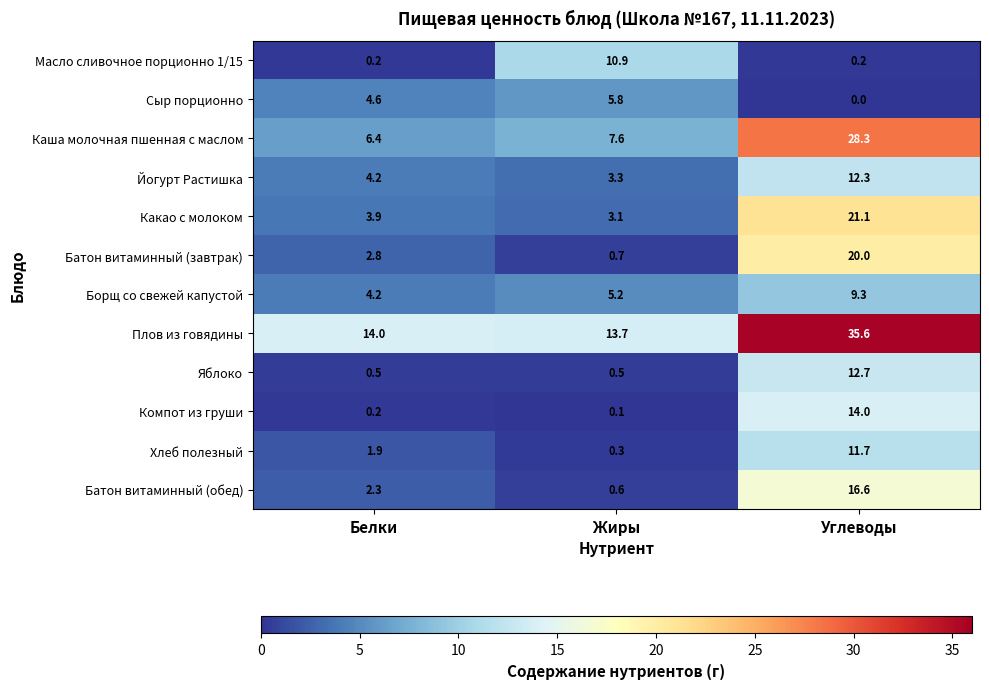

True or false: Компот из груши has a value of 0.2 at Белки.

True